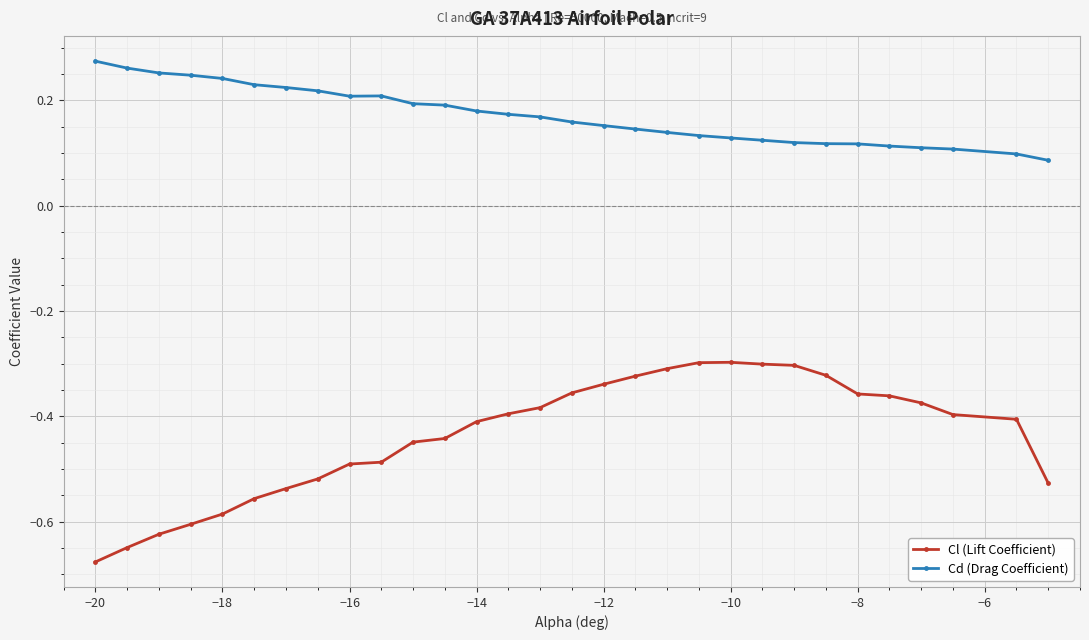

Count the Cd (Drag Coefficient) values in the range 0 to 1.

30